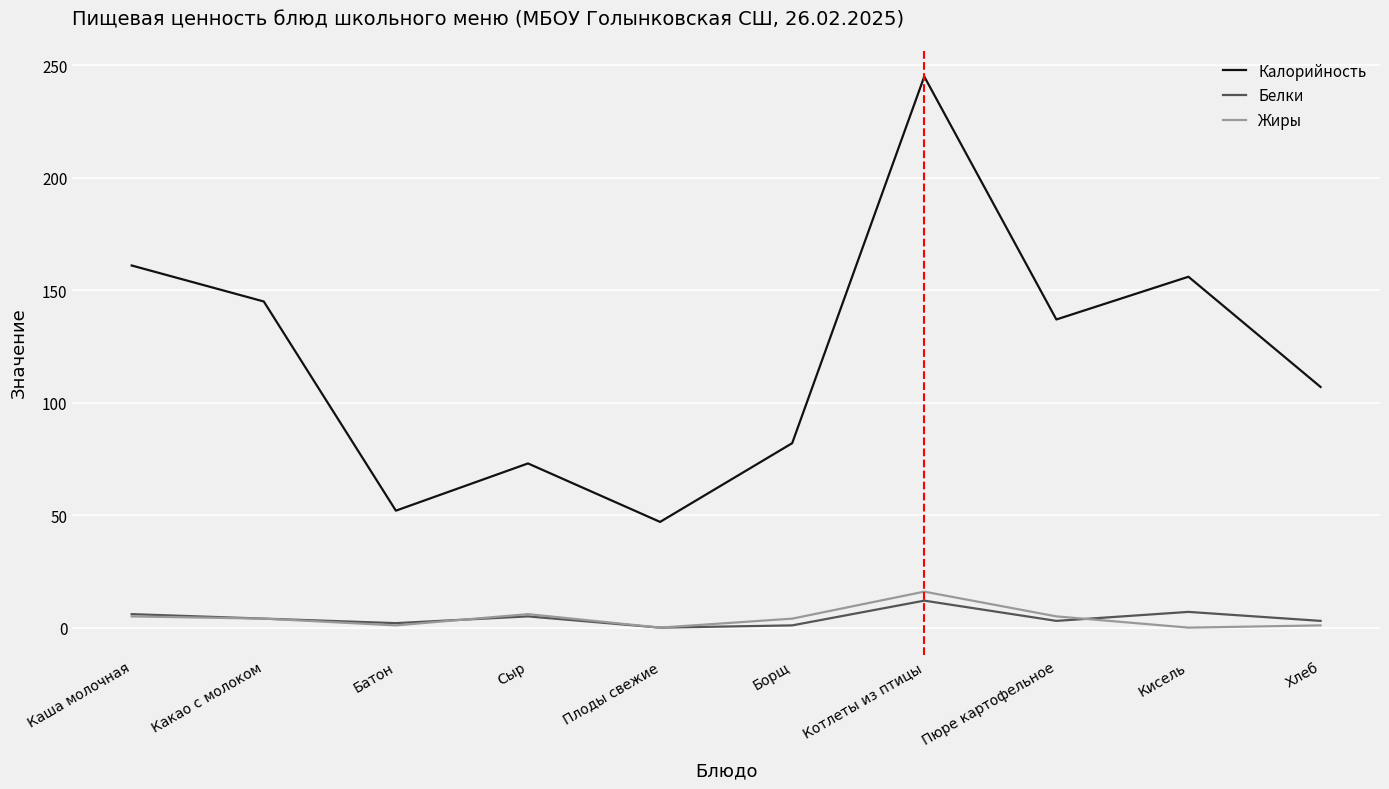

What is the sum of all Калорийность values?

1205